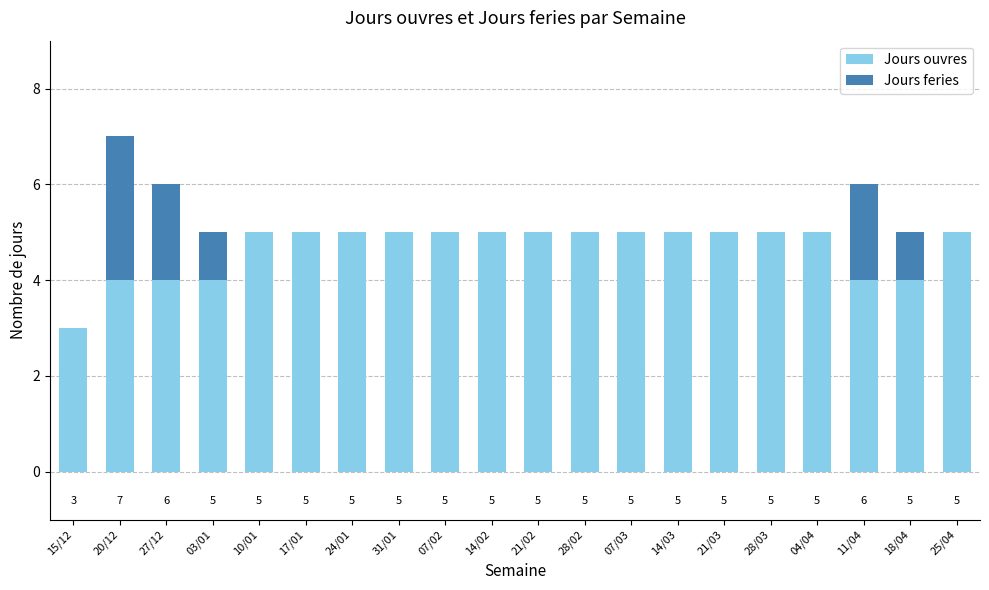

Reading right to left, transcribe the values for Jours ouvres.

25/04=5	18/04=4	11/04=4	04/04=5	28/03=5	21/03=5	14/03=5	07/03=5	28/02=5	21/02=5	14/02=5	07/02=5	31/01=5	24/01=5	17/01=5	10/01=5	03/01=4	27/12=4	20/12=4	15/12=3